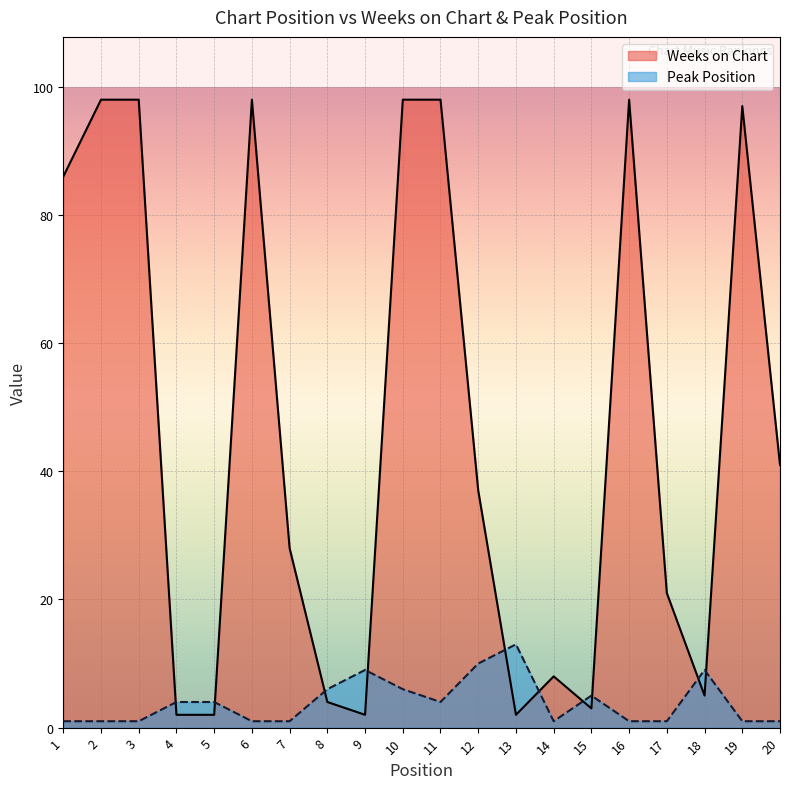

How many lines are shown in the chart?

2